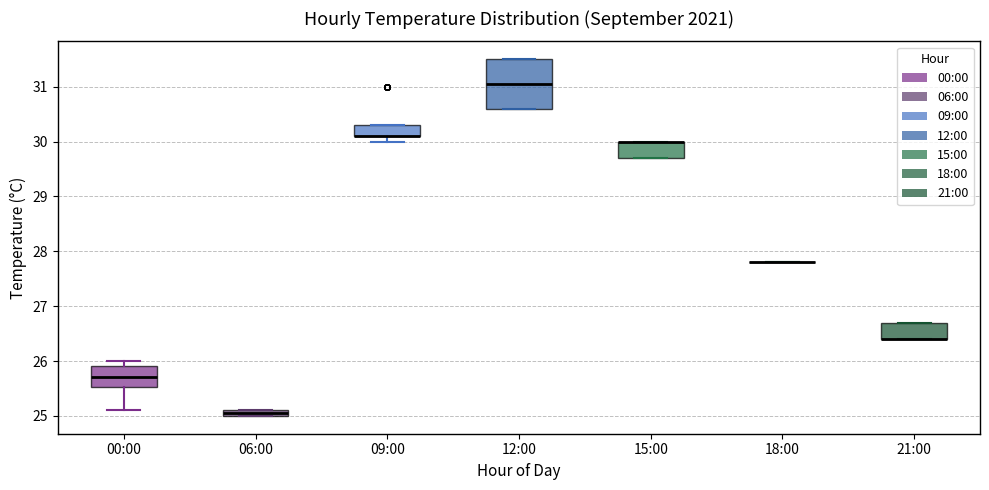

Where is the lower edge of the box for 09:00 on the y-axis? The values are not printed on the chart, so give them approximately, as read against the axis.

30.1